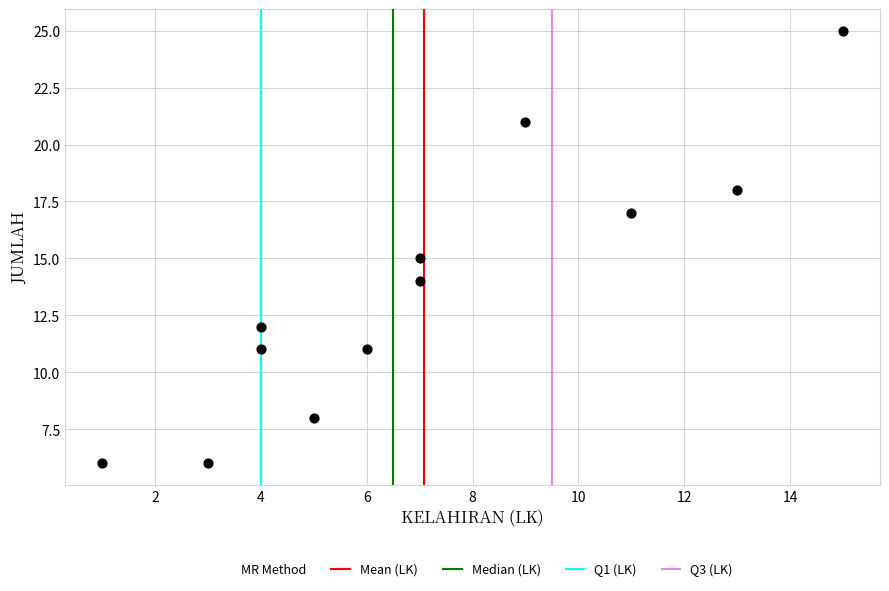

What is the range of X values (max minus min)?

14